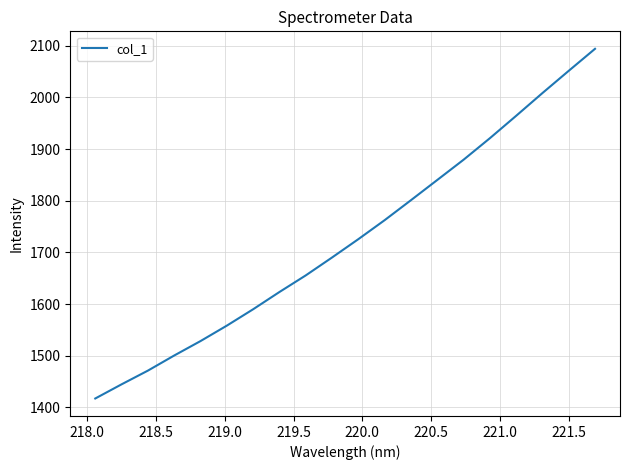

What is the smallest value displayed?

1417.1